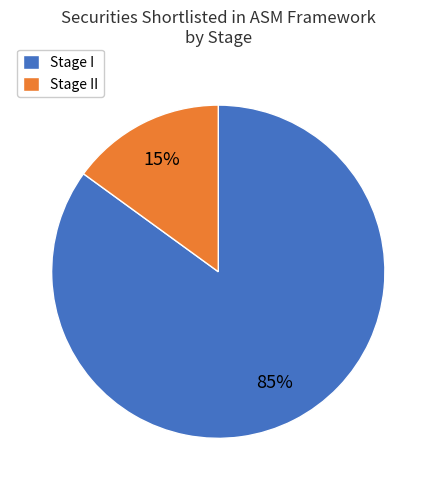

Do Stage I and Stage II together represent more than half of the pie?

Yes